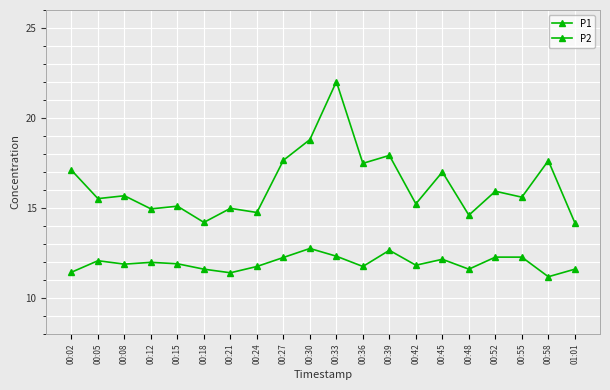

How many data points does each series have?

20